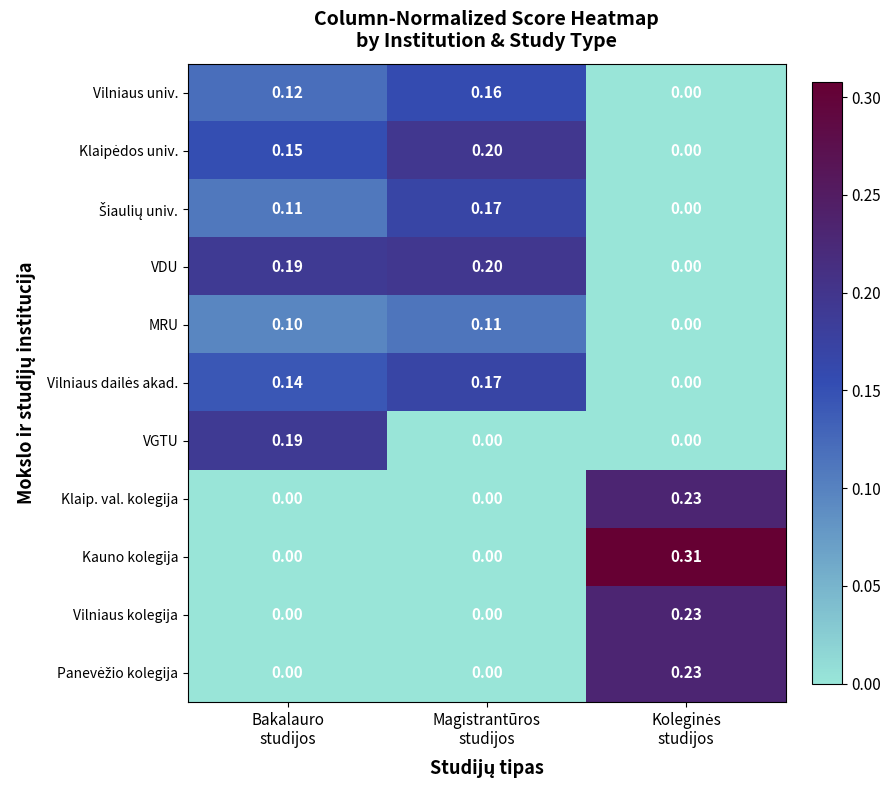

Which series has the largest range (max minus min)?

Kauno kolegija